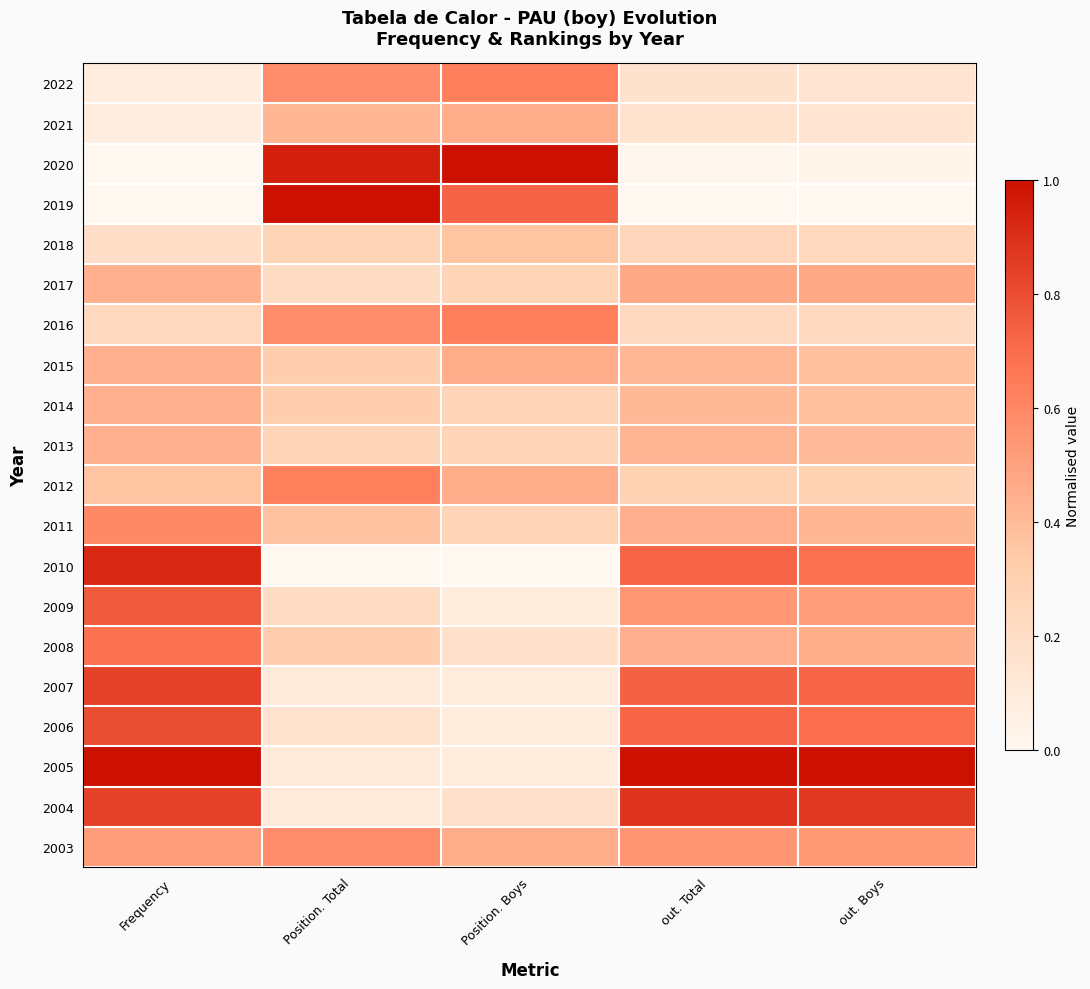

Rank the series by their maximum value, from lowest to highest.

2018, 2014, 2013, 2021, 2015, 2017, 2003, 2011, 2012, 2022, 2016, 2008, 2009, 2006, 2007, 2004, 2010, 2020, 2019, 2005